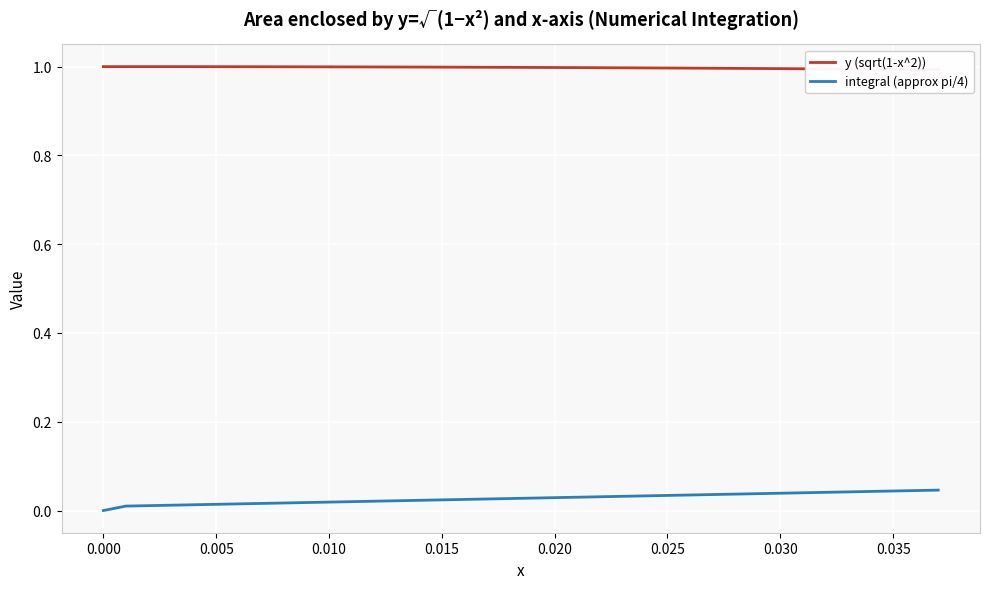

Reading left to right, extract all data points from this chart.

y (sqrt(1-x^2)): 1.0	1.0	1.0	1.0	1.0	1.0	1.0	1.0	1.0	1.0	1.0	1.0	1.0	1.0	1.0	1.0	1.0	1.0	1.0	1.0	1.0	1.0	1.0	1.0	1.0	1.0	1.0	1.0	1.0	1.0	1.0	1.0	1.0	1.0	1.0	1.0	1.0	1.0
integral (approx pi/4): 0.0	0.0	0.0	0.0	0.0	0.0	0.0	0.0	0.0	0.0	0.0	0.0	0.0	0.0	0.0	0.0	0.0	0.0	0.0	0.0	0.0	0.0	0.0	0.0	0.0	0.0	0.0	0.0	0.0	0.0	0.0	0.0	0.0	0.0	0.0	0.0	0.0	0.0